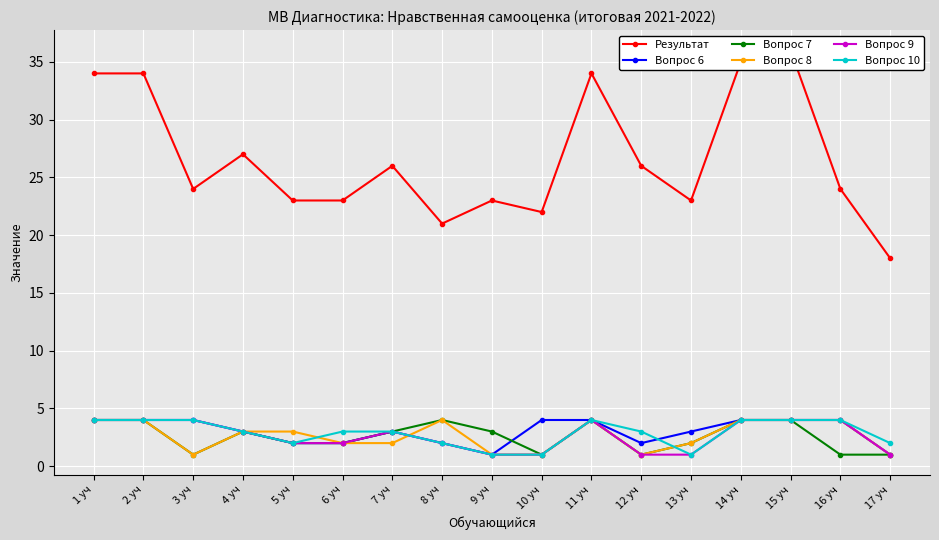

At which label does Вопрос 9 first exceed 3?

1 уч